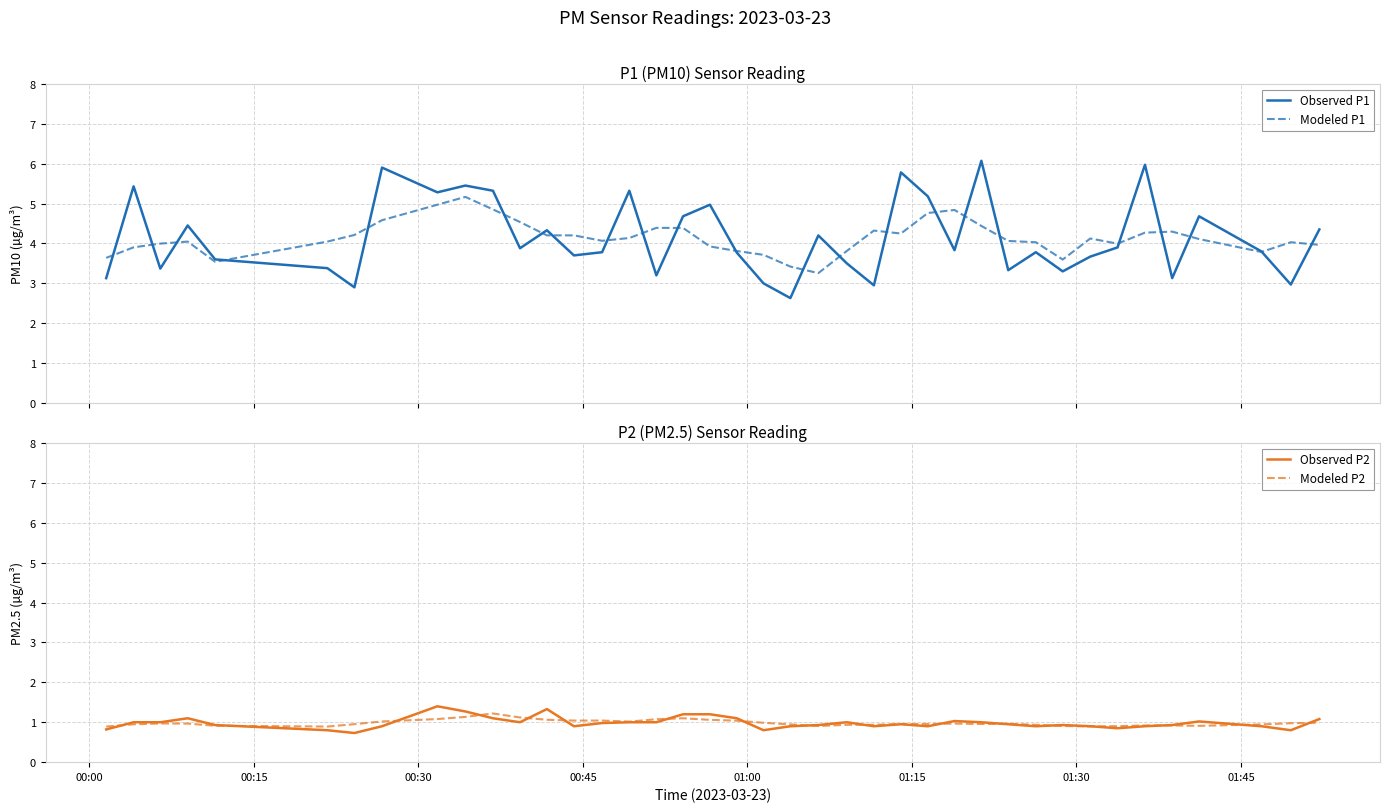

How many categories are shown in the chart?

40